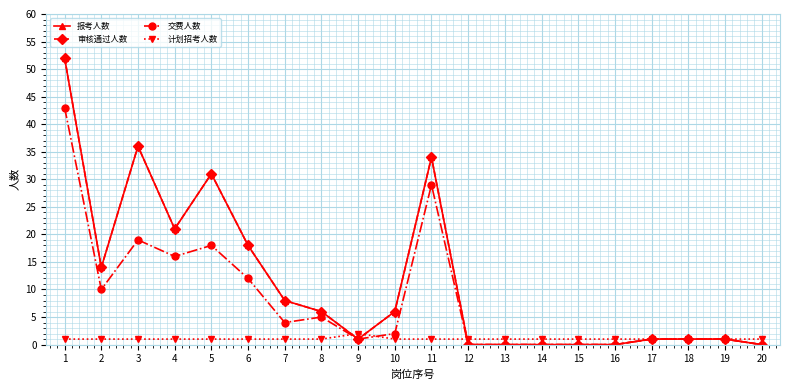

What is the difference between the maximum and minimum values in the 交费人数 series?

43